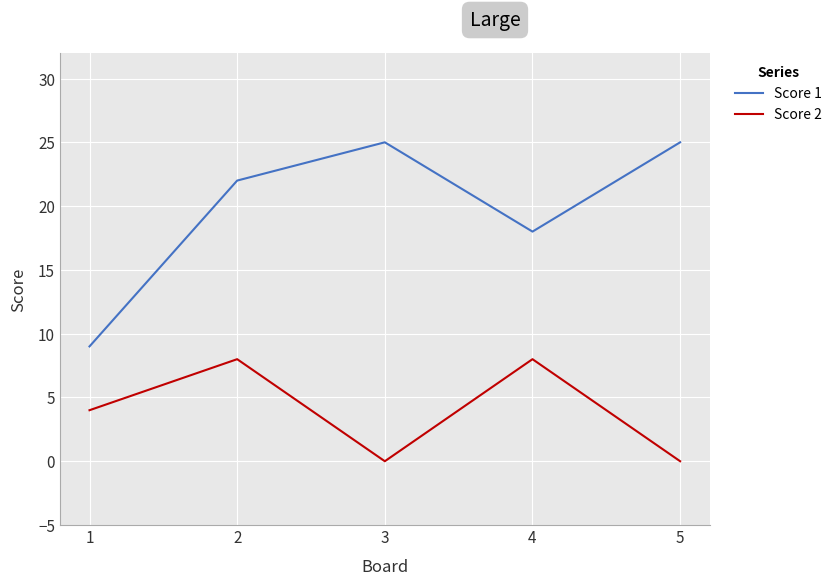

Reading right to left, transcribe all the data shown in this chart.

Score 1: 5=25	4=18	3=25	2=22	1=9
Score 2: 5=0	4=8	3=0	2=8	1=4